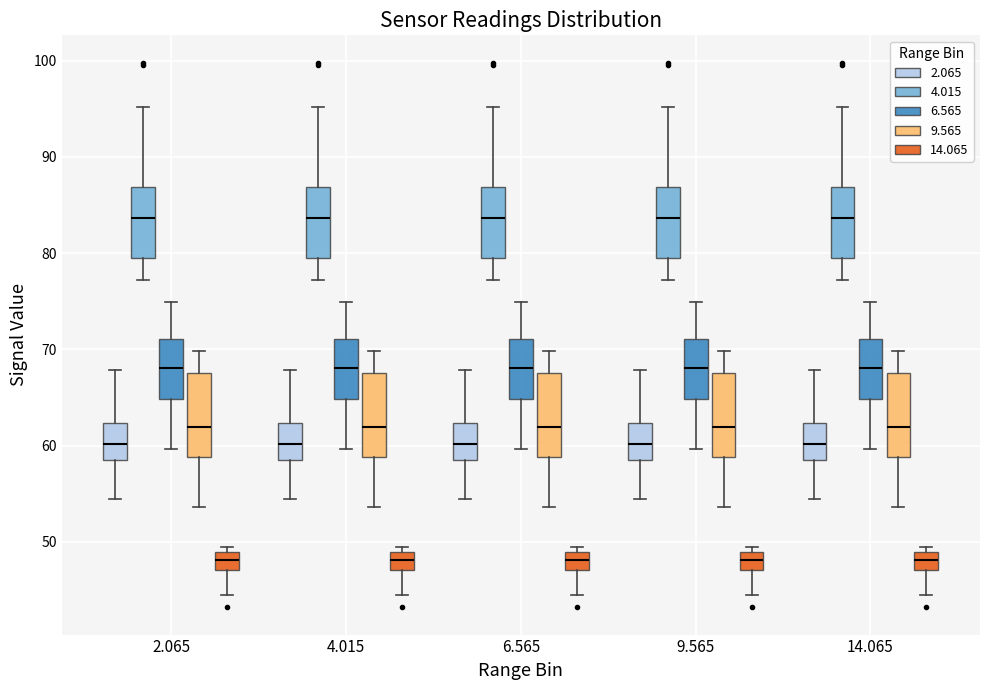

Reading left to right, transcribe this box plot: for each box, give where its median line is, the range the box spans, and where its two whiskers end, as read against the y-axis. The values are not printed on the chart, so give them approximately, as read against the axis.

2.065 (2.065): median 60, box 59 to 62, whiskers 55 to 68
2.065 (4.015): median 84, box 79 to 87, whiskers 77 to 95
2.065 (6.565): median 68, box 65 to 71, whiskers 60 to 75
2.065 (9.565): median 62, box 59 to 68, whiskers 54 to 70
2.065 (14.065): median 48, box 47 to 49, whiskers 45 to 50
4.015 (2.065): median 60, box 59 to 62, whiskers 55 to 68
4.015 (4.015): median 84, box 79 to 87, whiskers 77 to 95
4.015 (6.565): median 68, box 65 to 71, whiskers 60 to 75
4.015 (9.565): median 62, box 59 to 68, whiskers 54 to 70
4.015 (14.065): median 48, box 47 to 49, whiskers 45 to 50
6.565 (2.065): median 60, box 59 to 62, whiskers 55 to 68
6.565 (4.015): median 84, box 79 to 87, whiskers 77 to 95
6.565 (6.565): median 68, box 65 to 71, whiskers 60 to 75
6.565 (9.565): median 62, box 59 to 68, whiskers 54 to 70
6.565 (14.065): median 48, box 47 to 49, whiskers 45 to 50
9.565 (2.065): median 60, box 59 to 62, whiskers 55 to 68
9.565 (4.015): median 84, box 79 to 87, whiskers 77 to 95
9.565 (6.565): median 68, box 65 to 71, whiskers 60 to 75
9.565 (9.565): median 62, box 59 to 68, whiskers 54 to 70
9.565 (14.065): median 48, box 47 to 49, whiskers 45 to 50
14.065 (2.065): median 60, box 59 to 62, whiskers 55 to 68
14.065 (4.015): median 84, box 79 to 87, whiskers 77 to 95
14.065 (6.565): median 68, box 65 to 71, whiskers 60 to 75
14.065 (9.565): median 62, box 59 to 68, whiskers 54 to 70
14.065 (14.065): median 48, box 47 to 49, whiskers 45 to 50